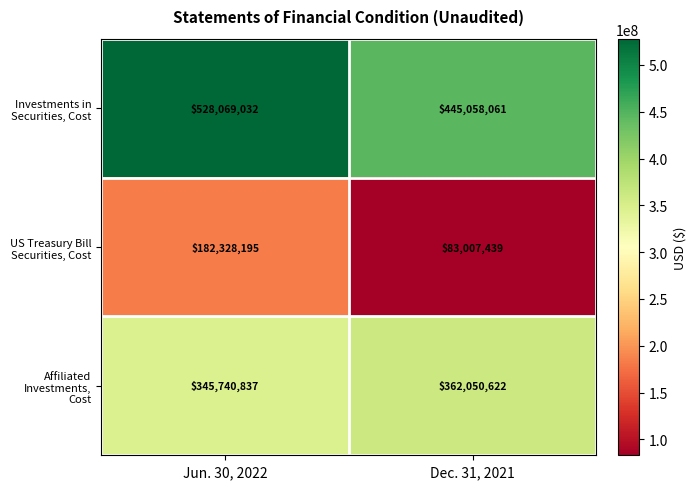

Between Jun. 30, 2022 and Dec. 31, 2021, which series saw the biggest shift?

US Treasury Bill Securities, Cost